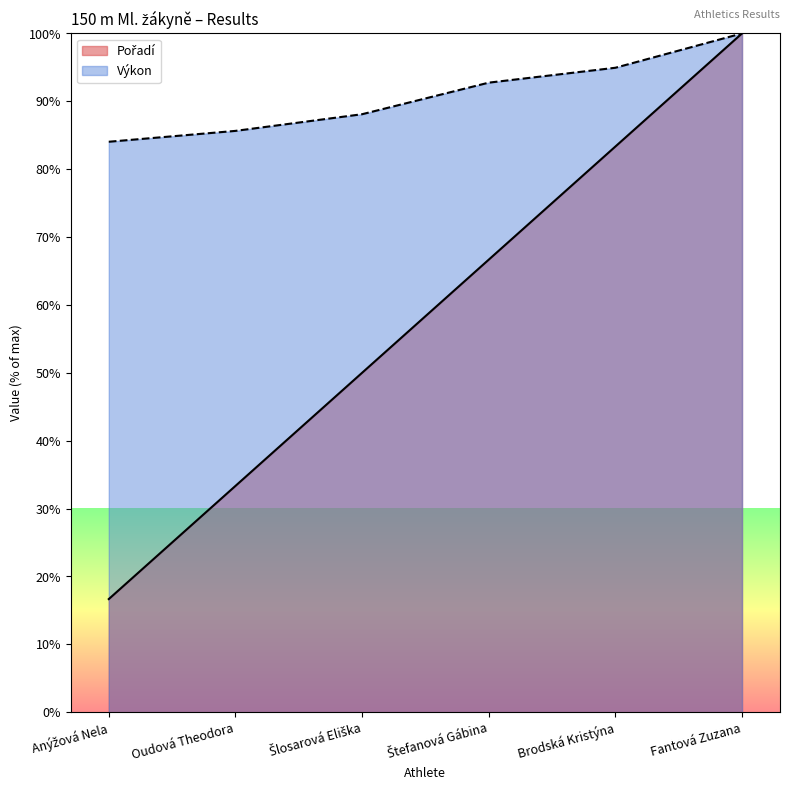

At which label does Pořadí reach its minimum?

Anýžová Nela